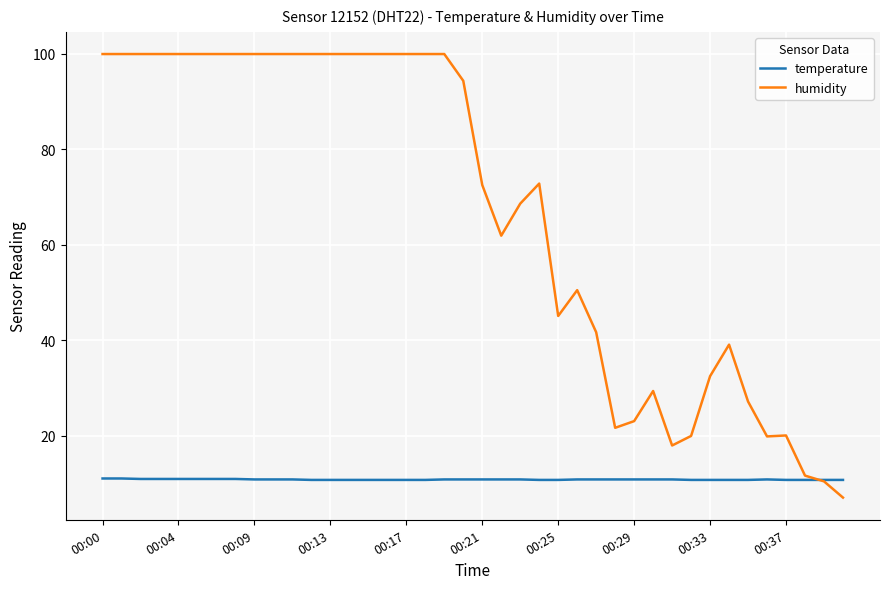

Which series has the largest total across all categories?

humidity